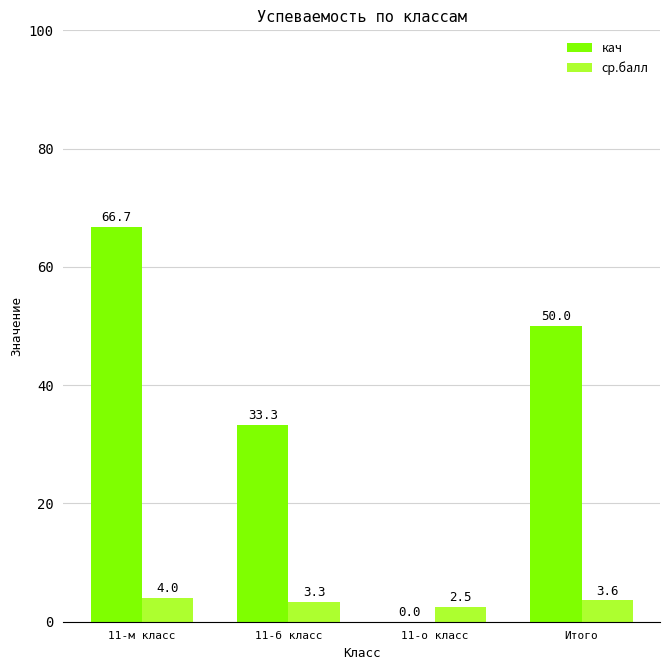

Is the value of ср.балл at 11-о класс greater than the value of кач at 11-б класс?

No